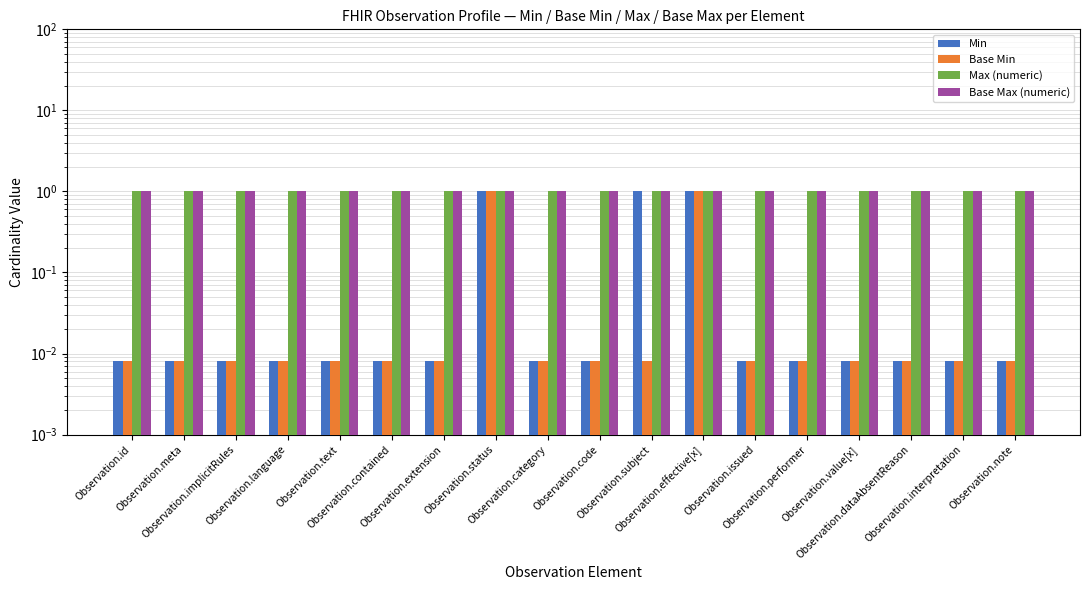

How many bars are there in each group?

4